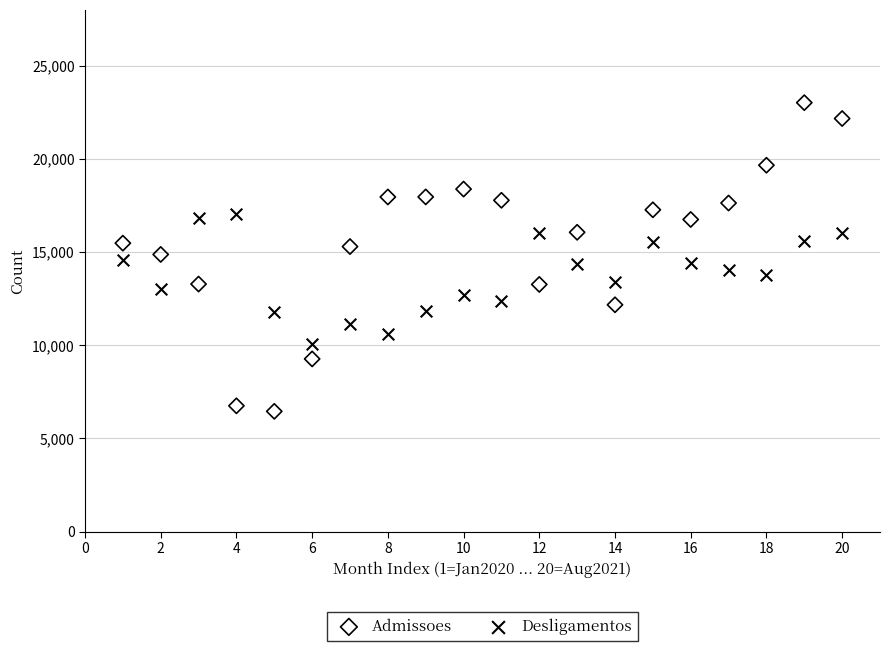

What are all the series names shown in the legend?

Admissoes, Desligamentos